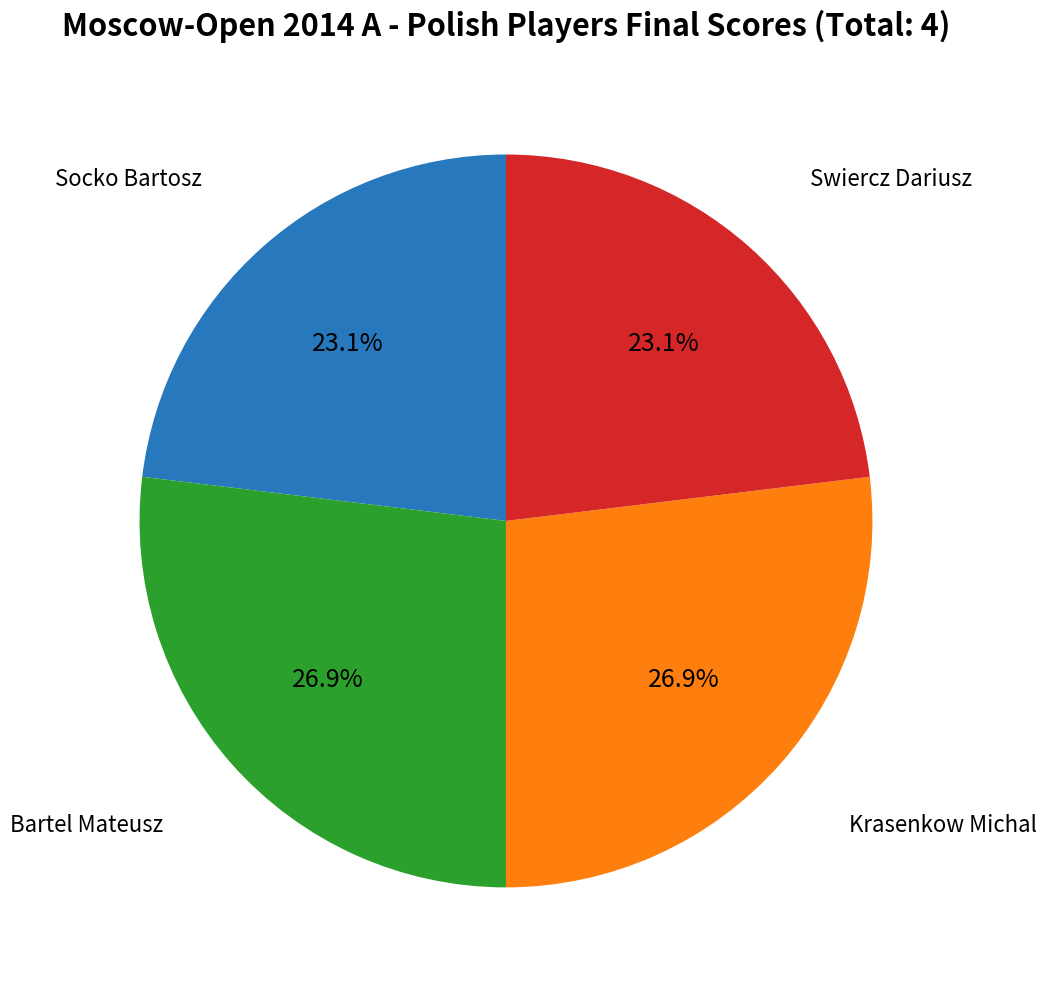

Combined, do Swiercz Dariusz and Socko Bartosz account for over 50%?

No